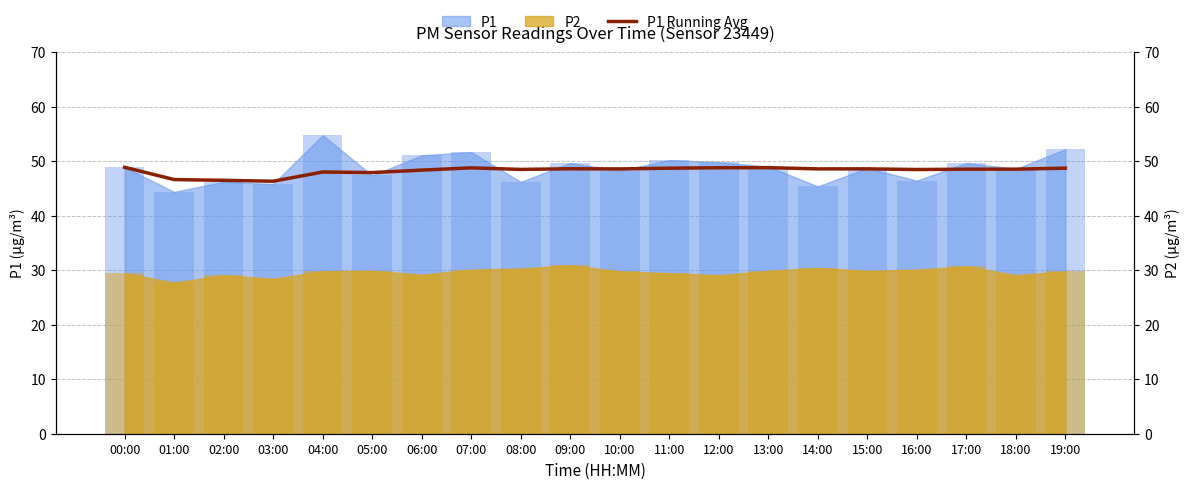

How many bars are there in total?

20